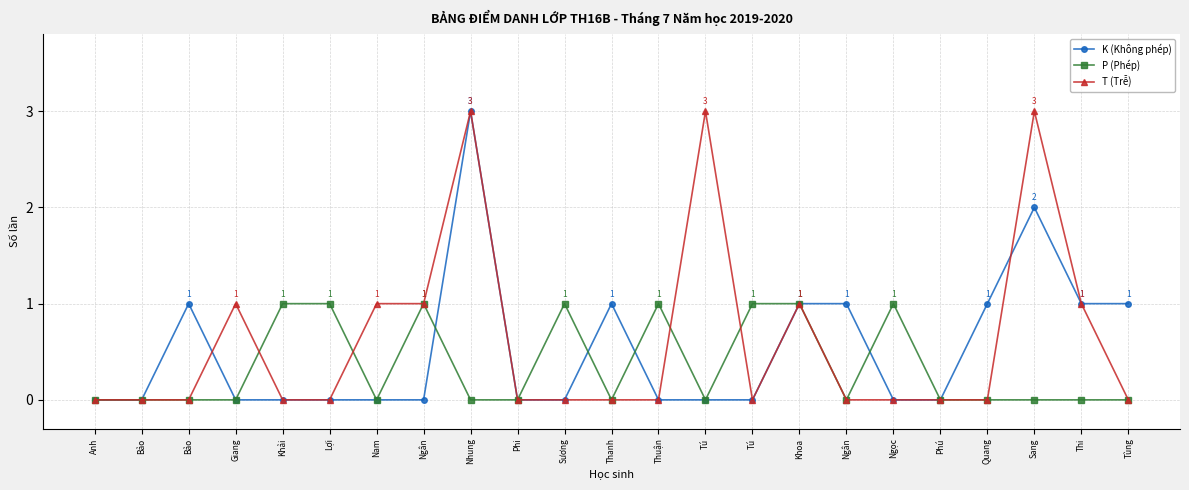

Which series has the largest total across all categories?

T (Trễ)